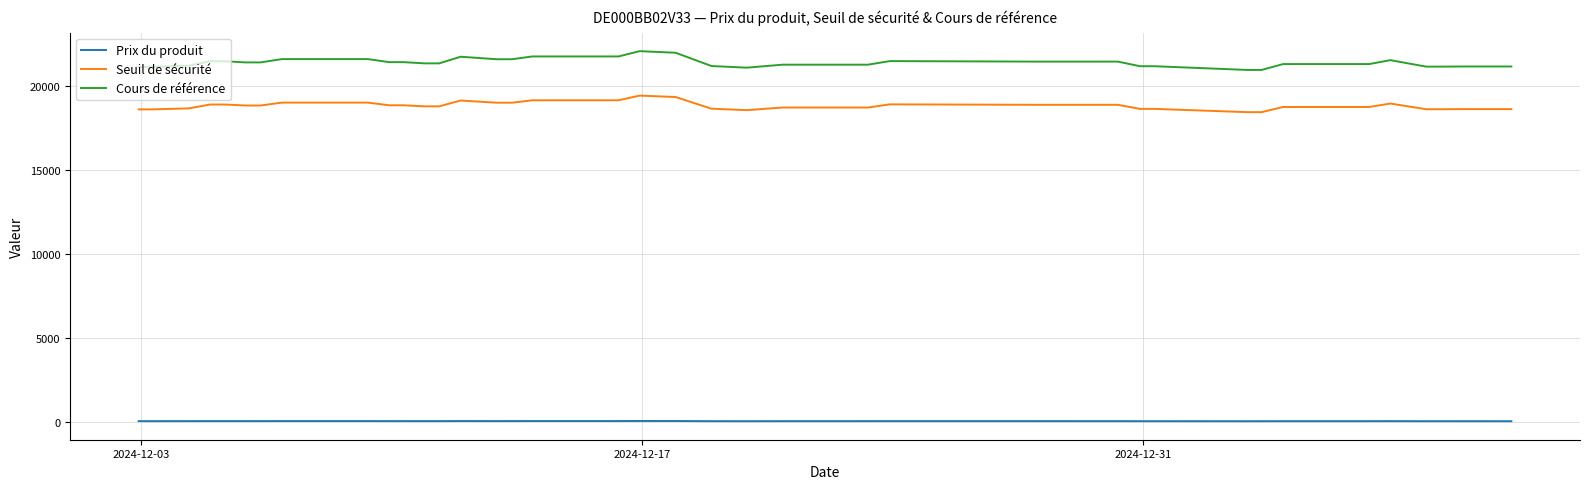

True or false: Cours de référence has more than 0 points higher than both neighbors.

True